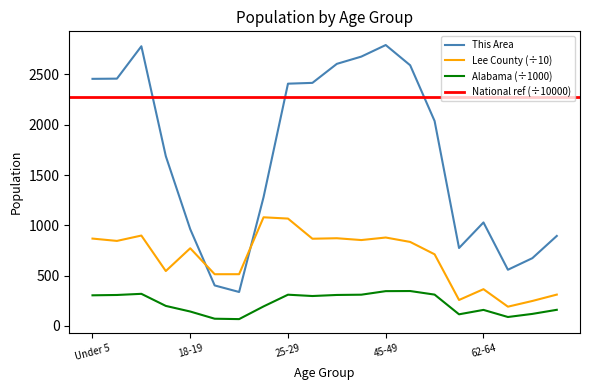

What is the highest value of the Lee County (÷10) series?

1080.2